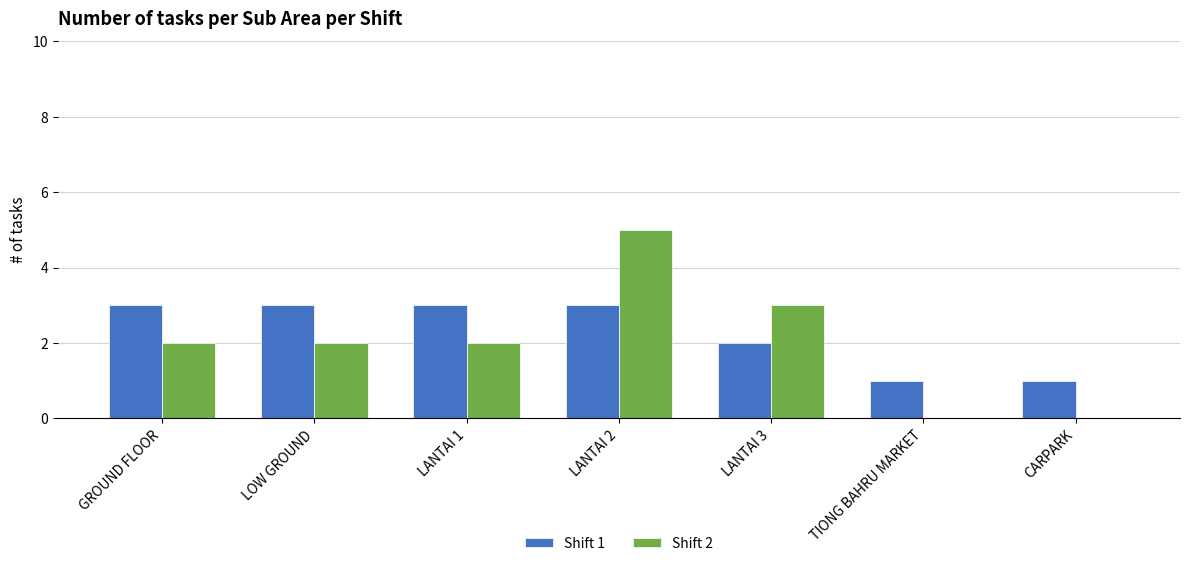

What is the greatest value displayed?

5